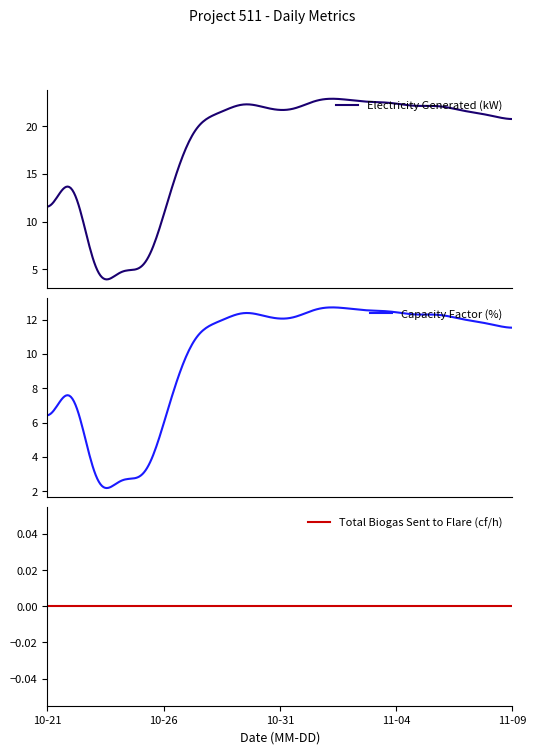

How many categories are shown in the chart?

20